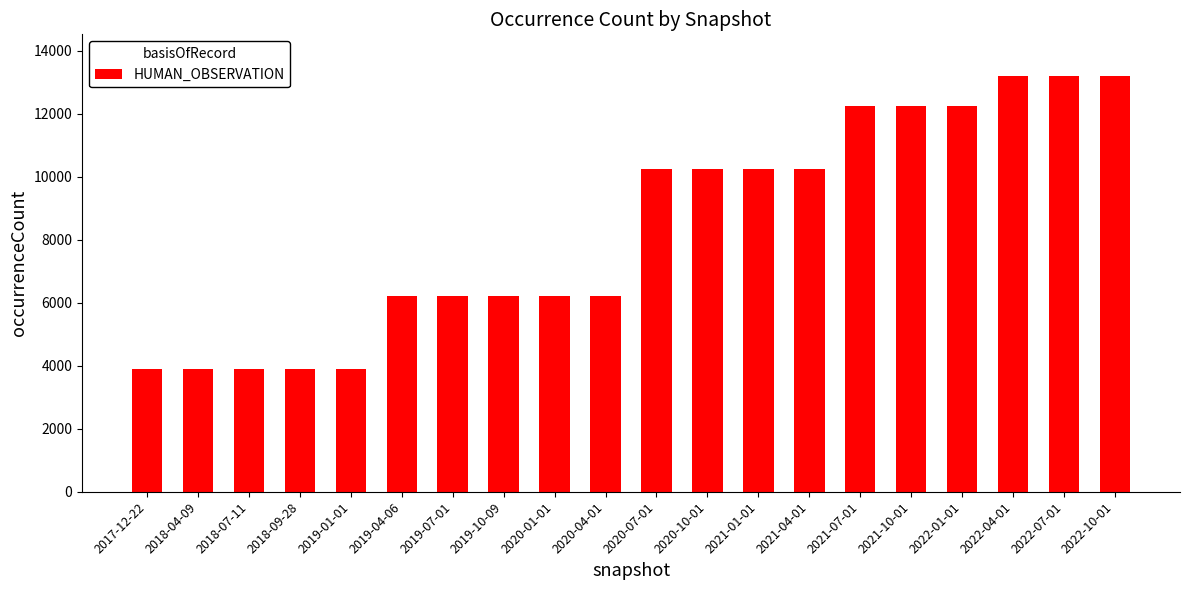

Reading left to right, transcribe all the data shown in this chart.

2017-12-22=3906	2018-04-09=3906	2018-07-11=3906	2018-09-28=3906	2019-01-01=3906	2019-04-06=6226	2019-07-01=6226	2019-10-09=6226	2020-01-01=6226	2020-04-01=6226	2020-07-01=10253	2020-10-01=10253	2021-01-01=10253	2021-04-01=10253	2021-07-01=12256	2021-10-01=12256	2022-01-01=12256	2022-04-01=13199	2022-07-01=13199	2022-10-01=13199